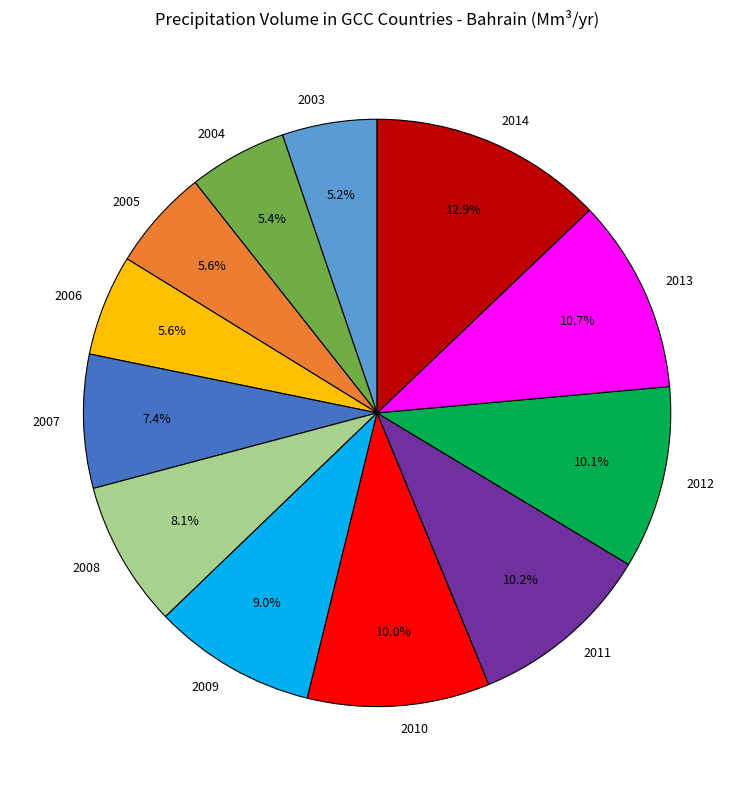

The 2011 slice represents 24% of the pie. True or false?

False